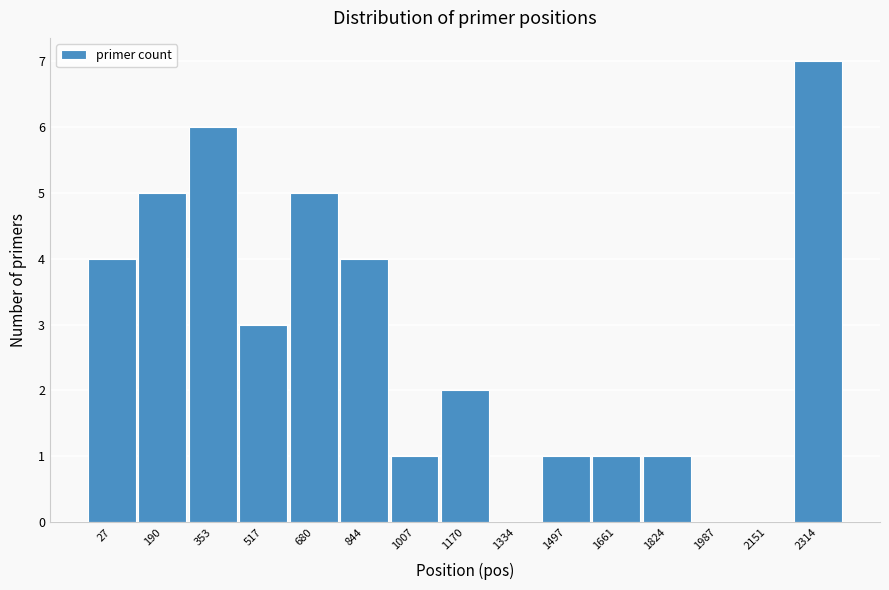

Reading left to right, what are all the values shown in this chart?

27=4	190=5	353=6	517=3	680=5	844=4	1007=1	1170=2	1334=0	1497=1	1661=1	1824=1	1987=0	2151=0	2314=7